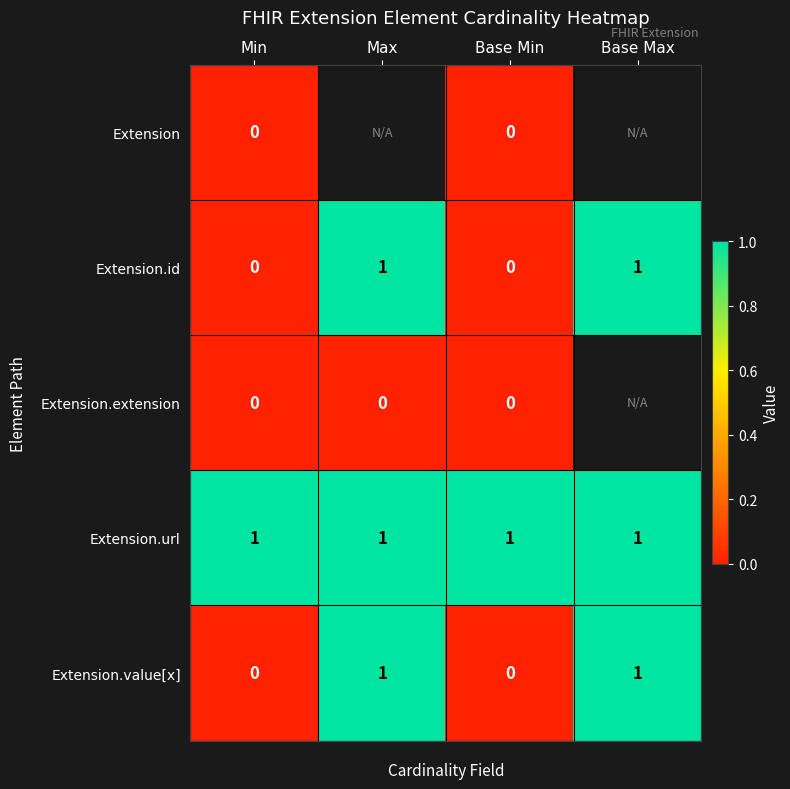

Is it true that Extension.value[x] equals 0 at Base Max?

False